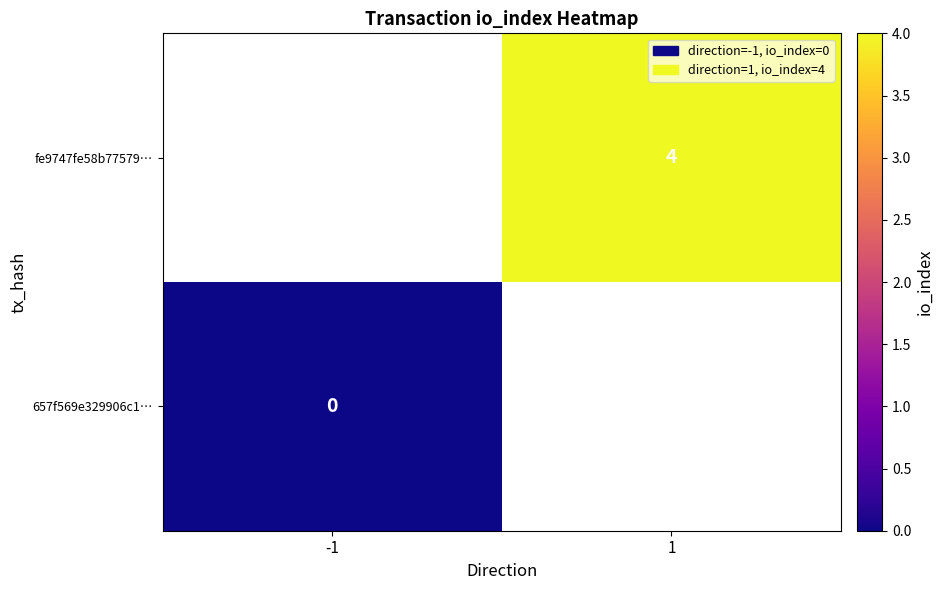

Is it true that fe9747fe58b77579… equals 1 at 1?

False